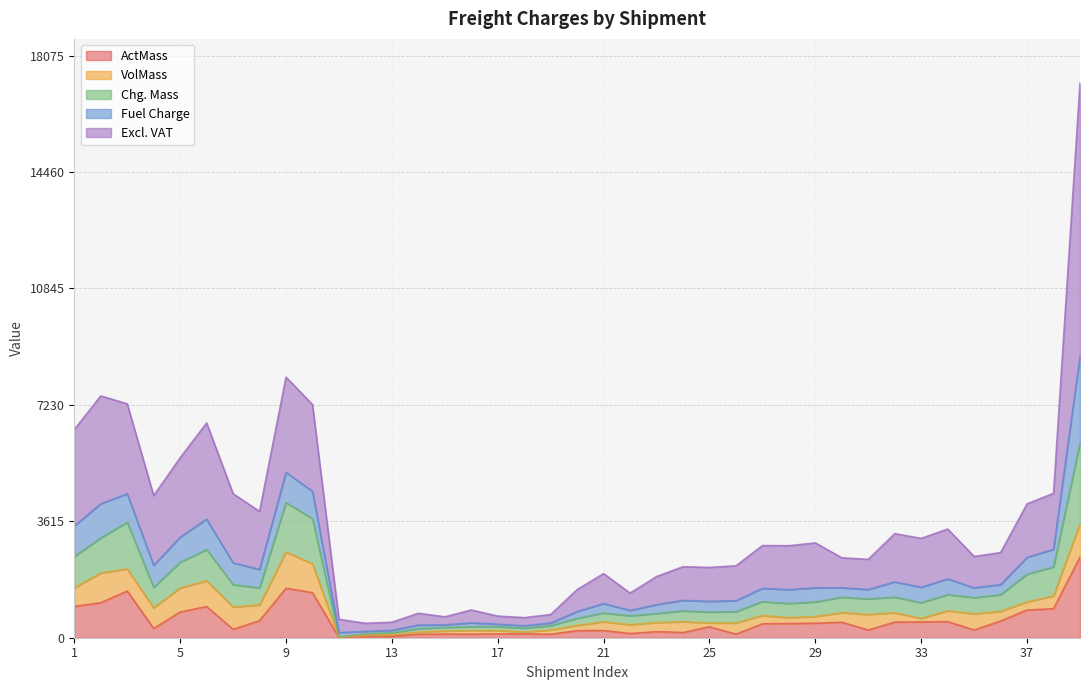

Where is the first local minimum for ActMass?

4